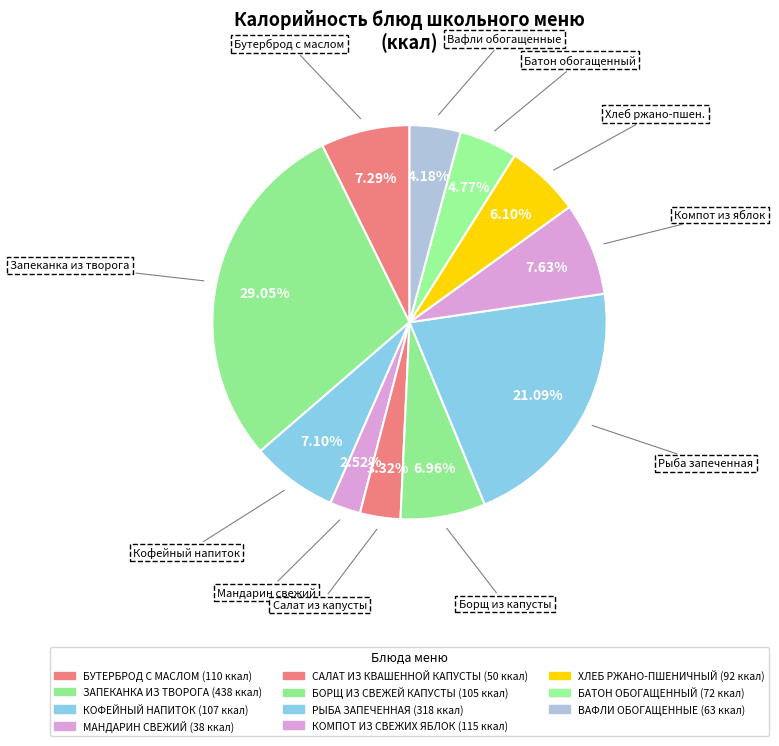

True or false: БОРЩ ИЗ СВЕЖЕЙ КАПУСТЫ accounts for 15% of the total.

False